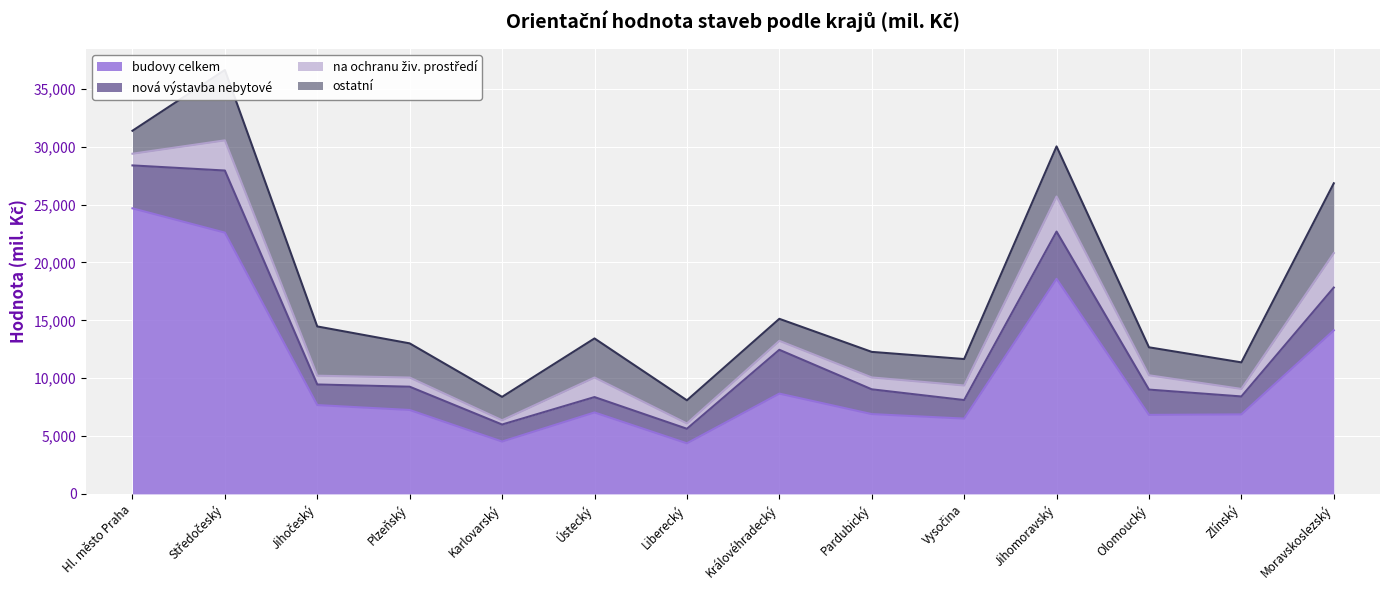

Reading right to left, list all the values displayed in this chart.

budovy celkem: 14132	6870	6828	18582	6508	6897	8666	4371	7038	4524	7252	7675	22577	24675
nová výstavba nebytové: 3696	1550	2184	4085	1601	2140	3785	1256	1328	1470	2010	1780	5364	3708
na ochranu živ. prostředí: 2977	652	1238	3027	1259	1027	775	459	1692	368	791	759	2609	1012
ostatní: 6034	2292	2416	4332	2284	2207	1902	2000	3375	2022	2953	4255	6078	1982